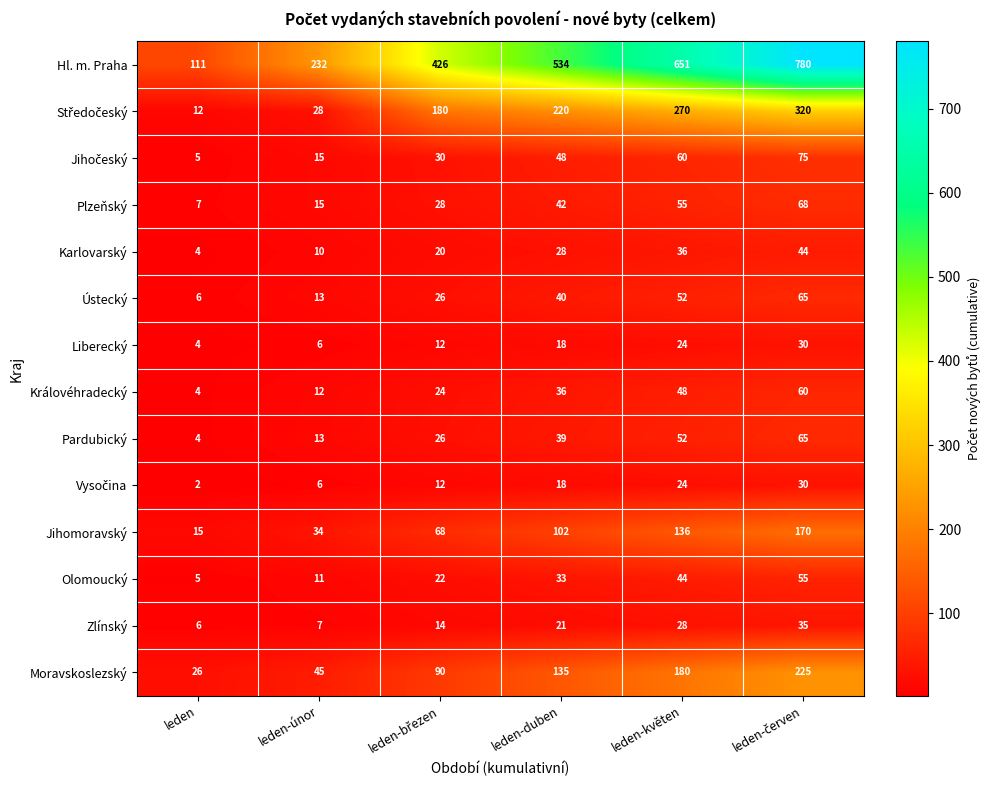

What is the maximum value shown in the chart?

780